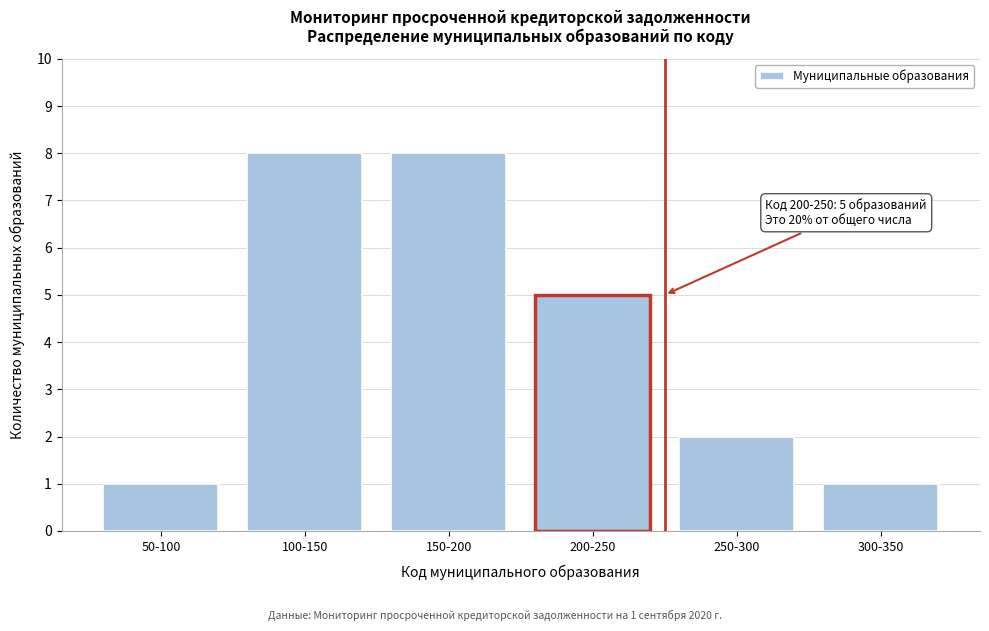

Reading right to left, transcribe all the data shown in this chart.

300-350=1	250-300=2	200-250=5	150-200=8	100-150=8	50-100=1